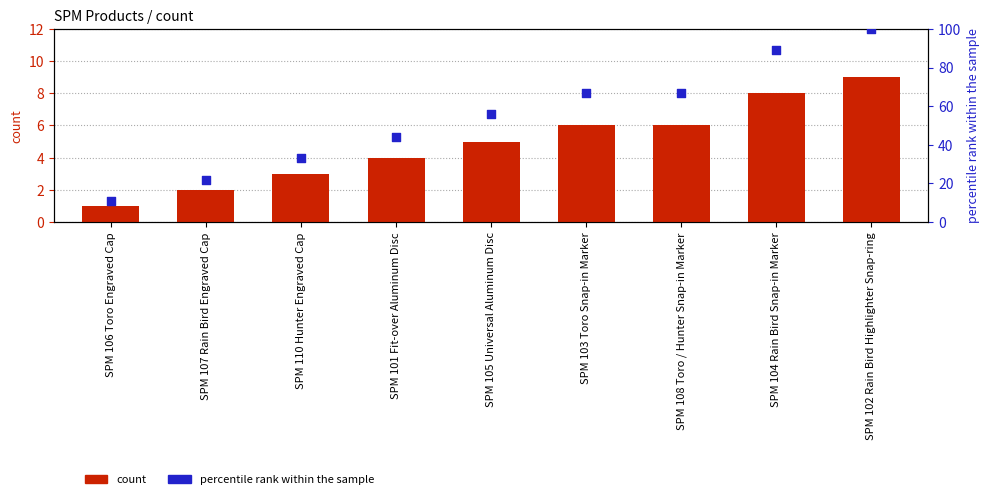

At which category is the sum across all series the highest?

SPM 102 Rain Bird Highlighter Snap-ring